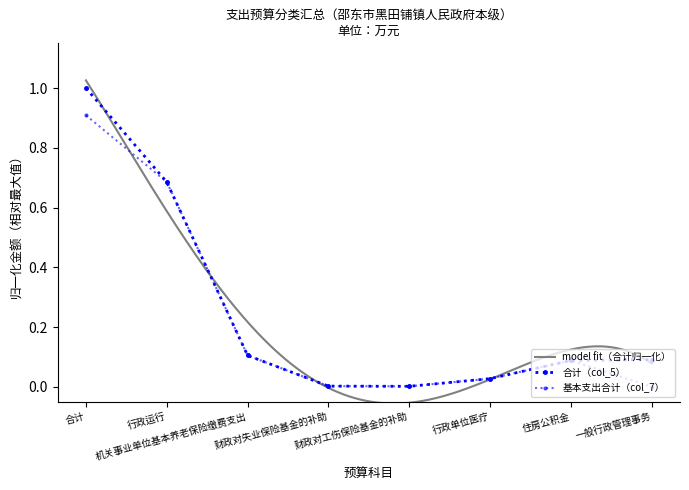

Reading right to left, extract all data points from this chart.

合计（col_5）: 一般行政管理事务=0.1	住房公积金=0.1	行政单位医疗=0.0	财政对工伤保险基金的补助=0.0	财政对失业保险基金的补助=0.0	机关事业单位基本养老保险缴费支出=0.1	行政运行=0.7	合计=1.0
基本支出合计（col_7）: 一般行政管理事务=0.0	住房公积金=0.1	行政单位医疗=0.0	财政对工伤保险基金的补助=0.0	财政对失业保险基金的补助=0.0	机关事业单位基本养老保险缴费支出=0.1	行政运行=0.7	合计=0.9